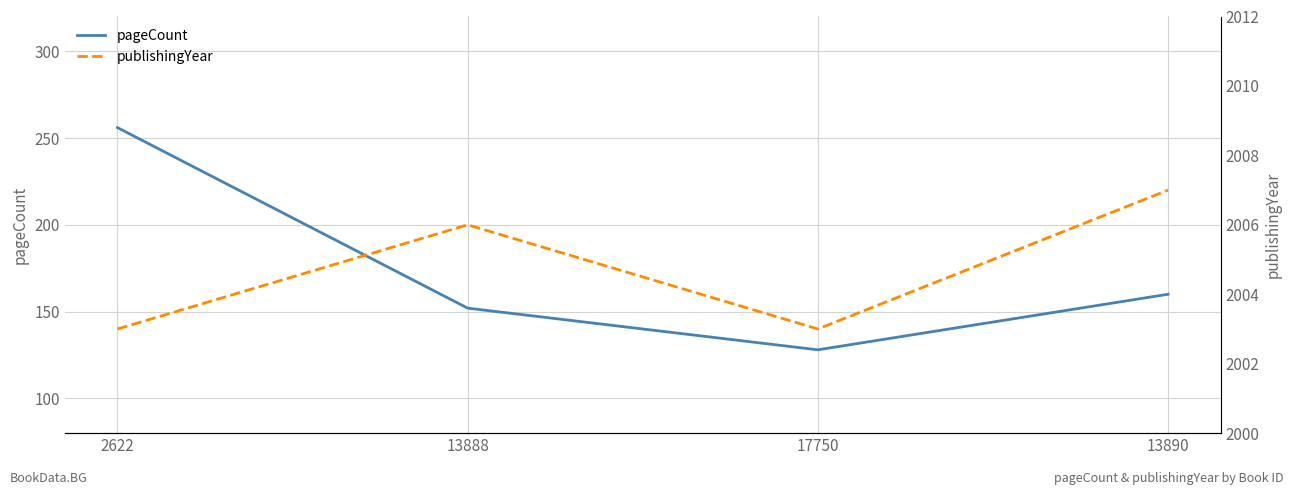

How many lines are shown in the chart?

2